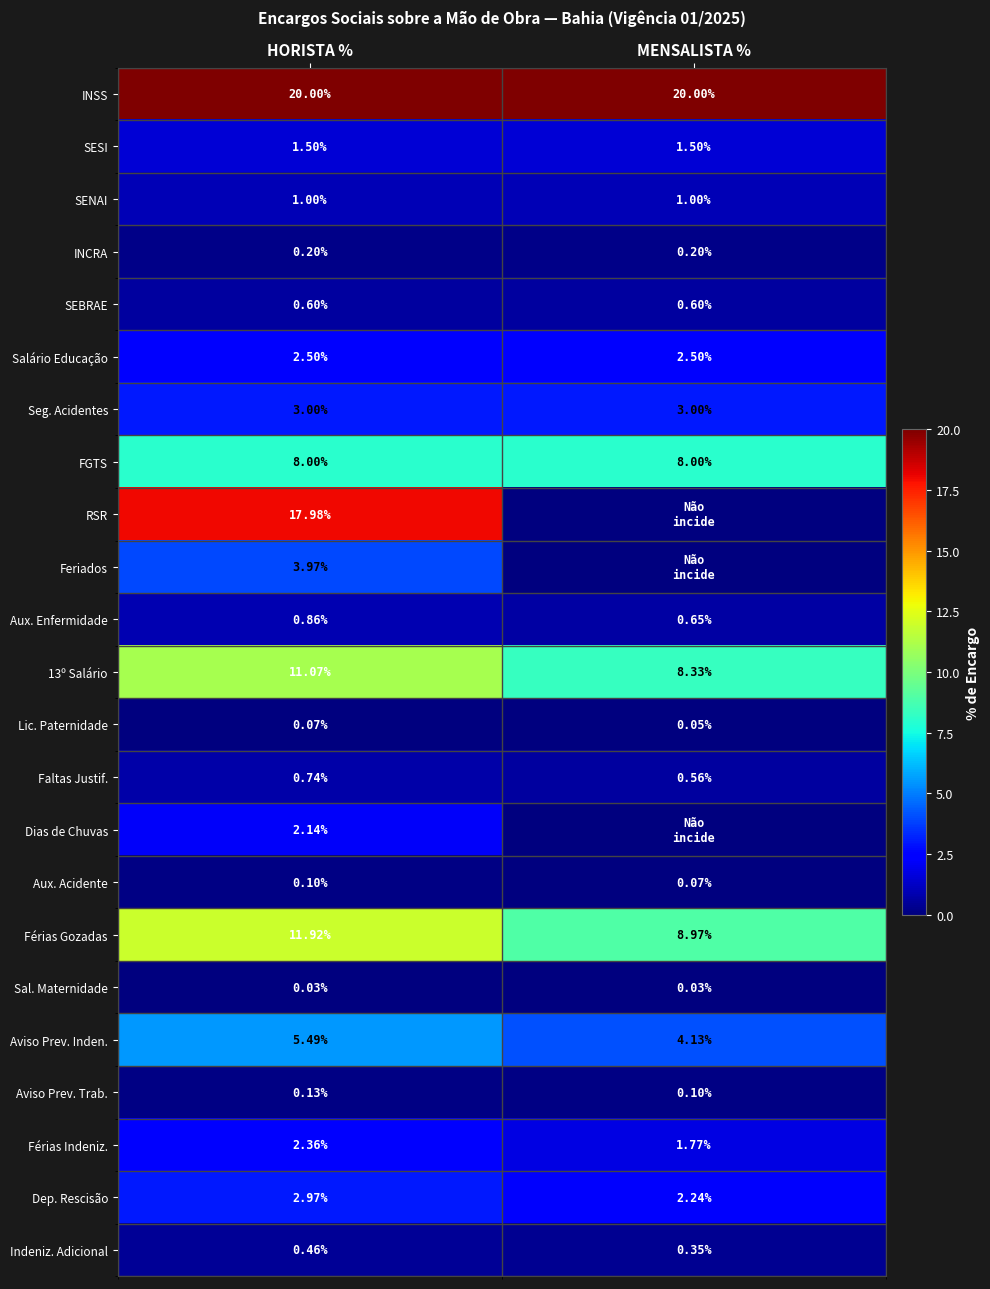

At which label is Aux. Acidente closest to 0?

MENSALISTA %